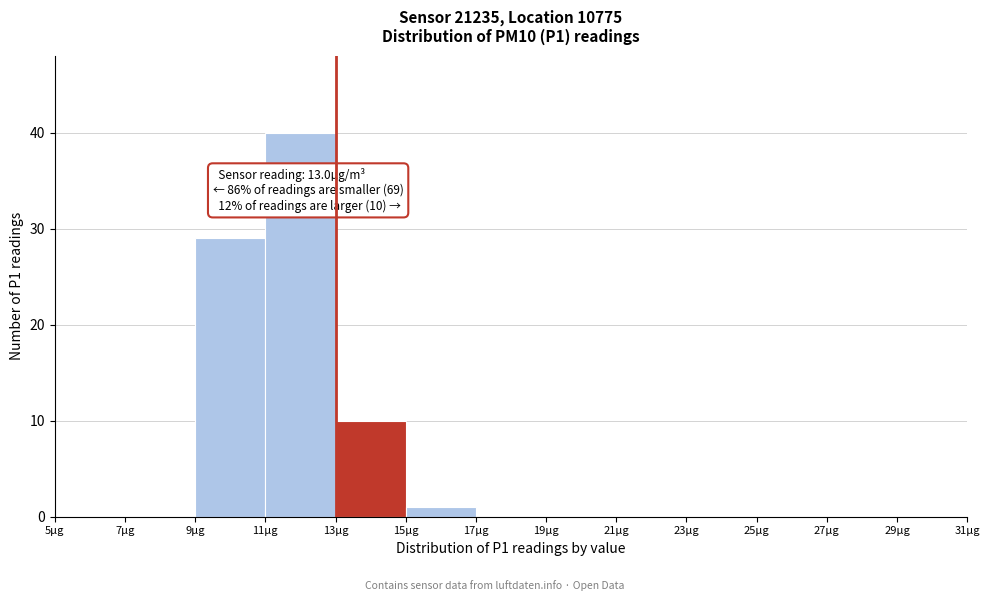

Which range on the x-axis has the tallest bar?

11 to 13